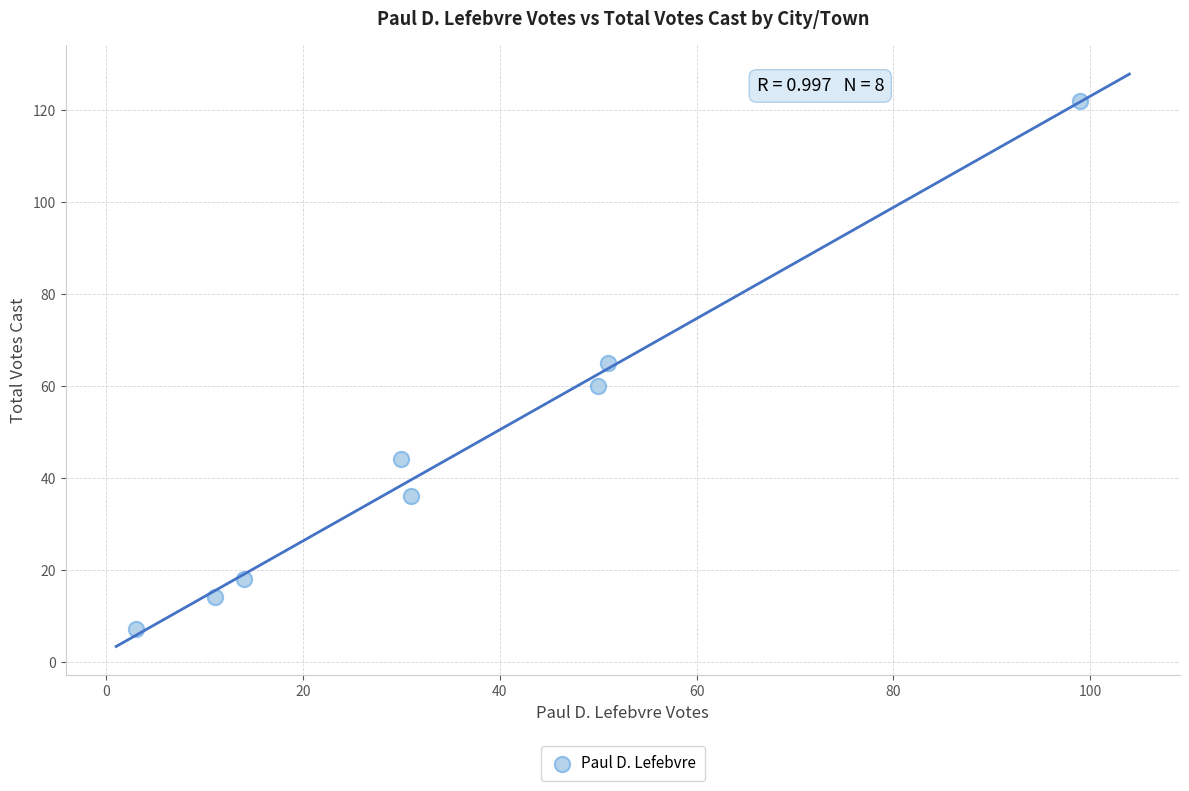

What is the range of Y values (max minus min)?

115